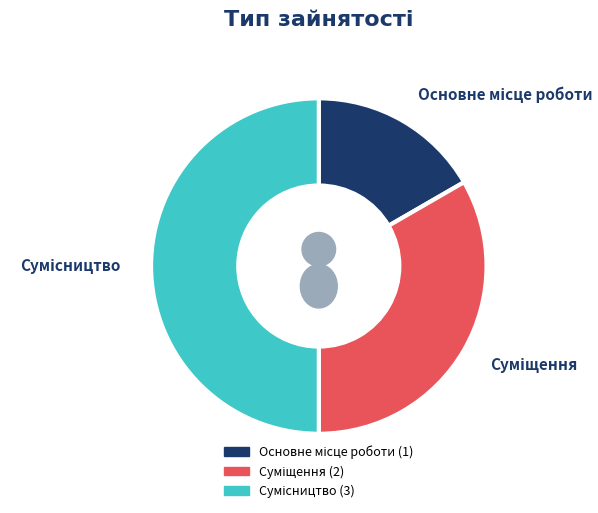

What is the smallest slice in the pie chart?

Основне місце роботи